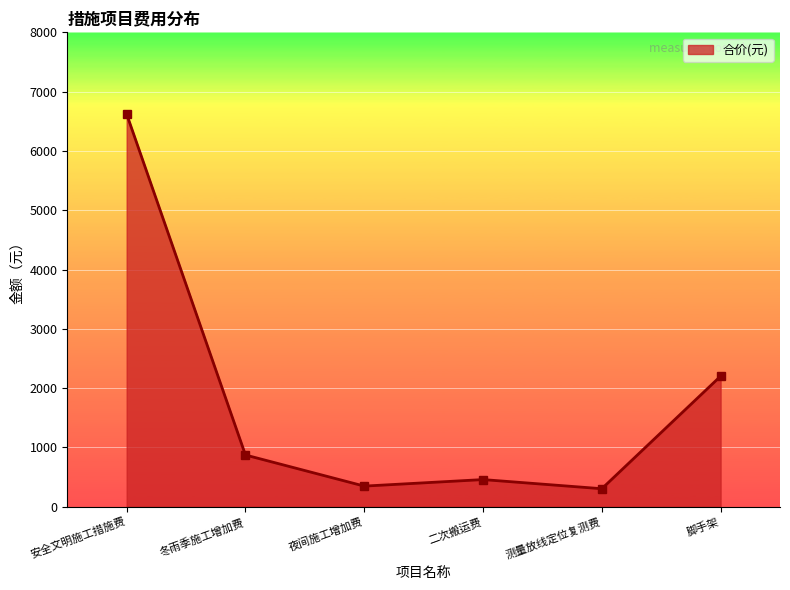

Reading left to right, extract all data points from this chart.

安全文明施工措施费=6620.6	冬雨季施工增加费=872.8	夜间施工增加费=348.2	二次搬运费=458.4	测量放线定位复测费=304.1	脚手架=2202.2